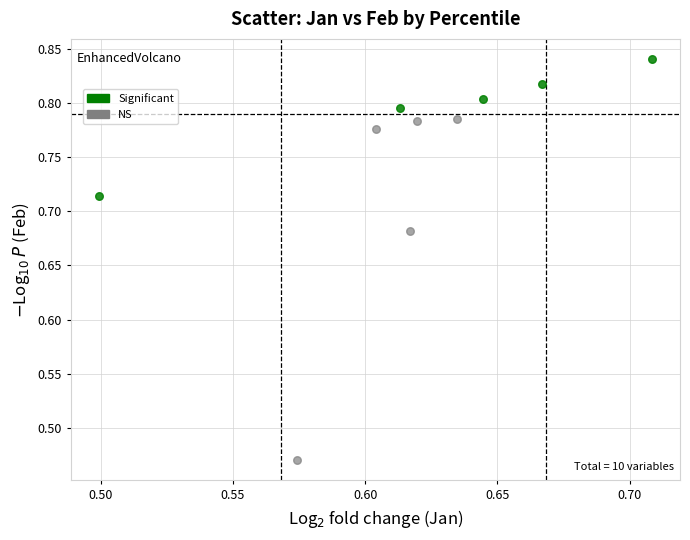

Which series contains the lowest Y value?

NS